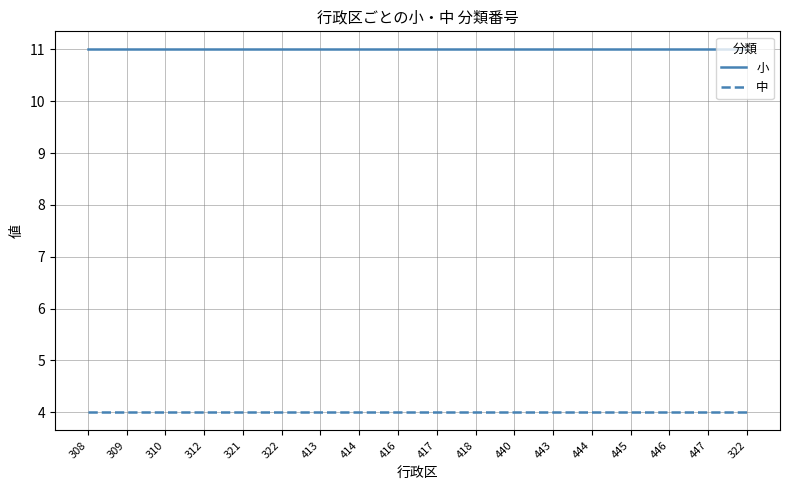

Does the chart display data point markers on the line(s)?

No